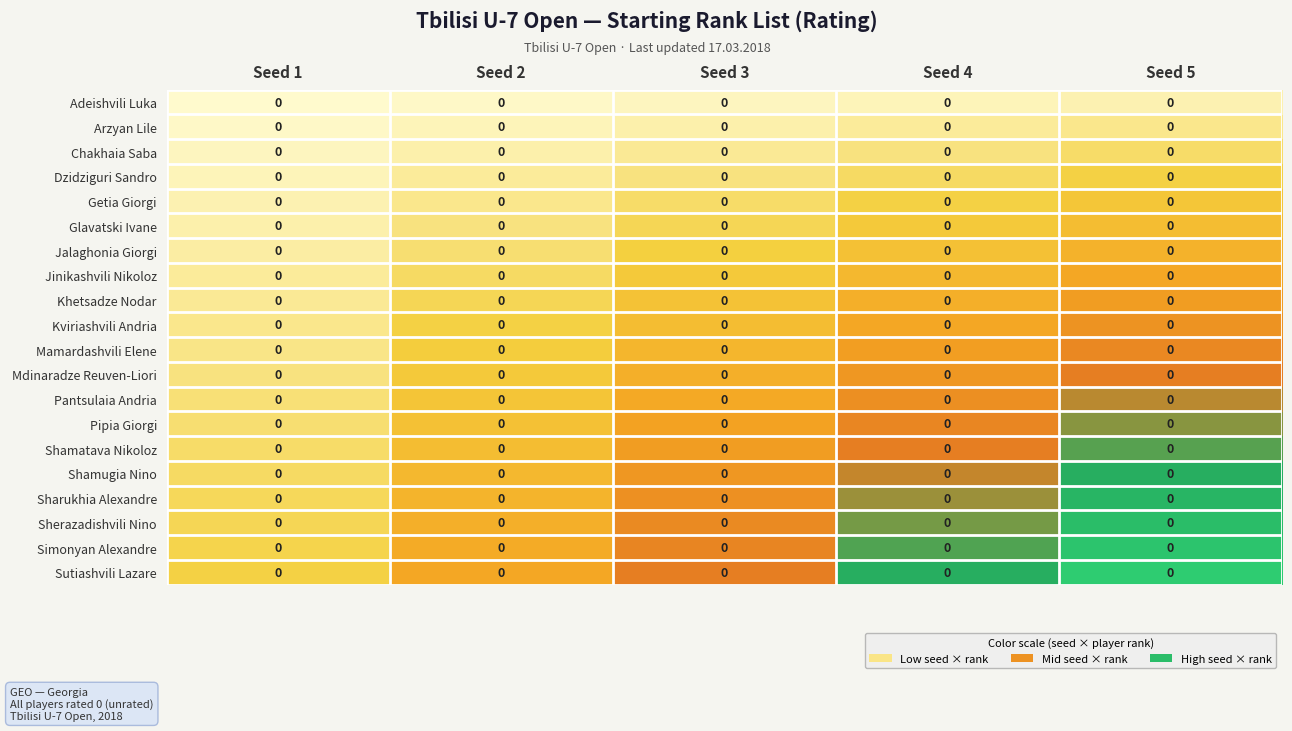

What is the total value across all series at Seed 4?

840